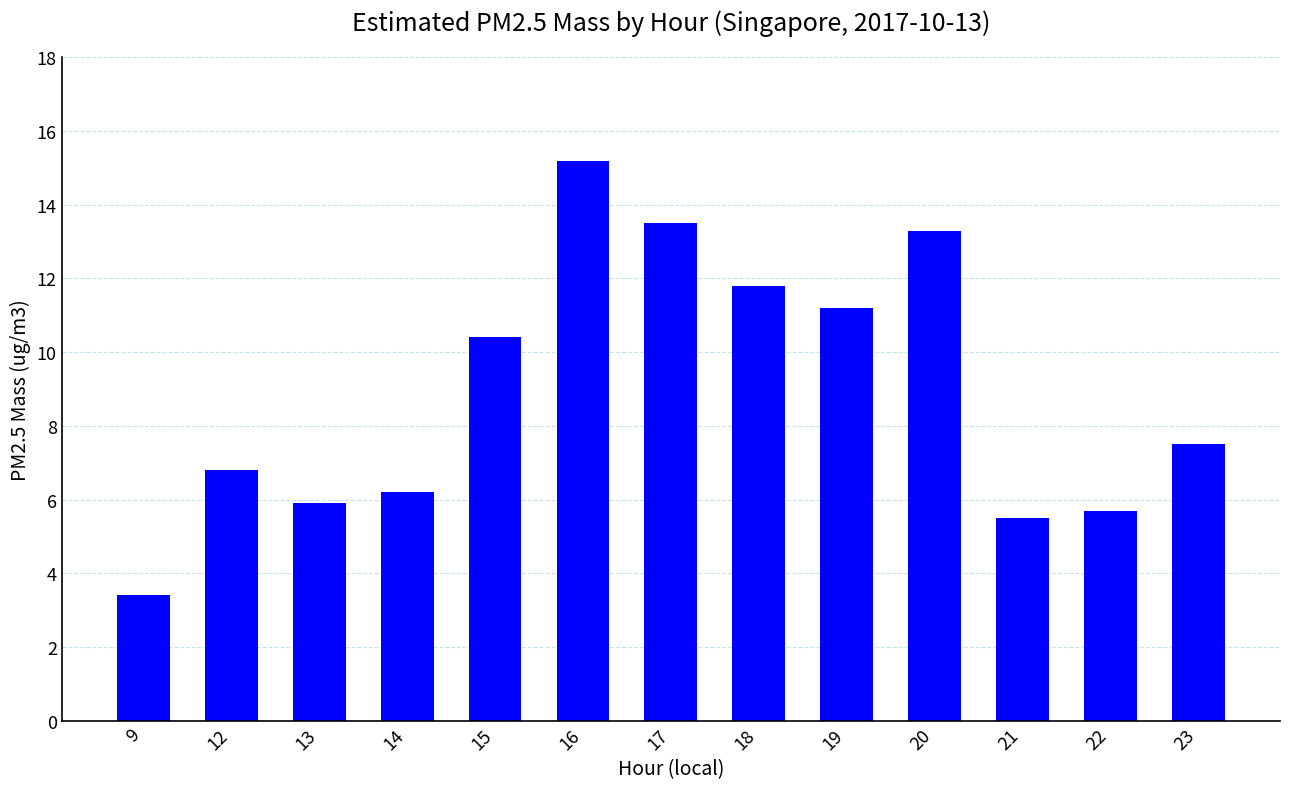

Between 20 and 21, which is larger?

20